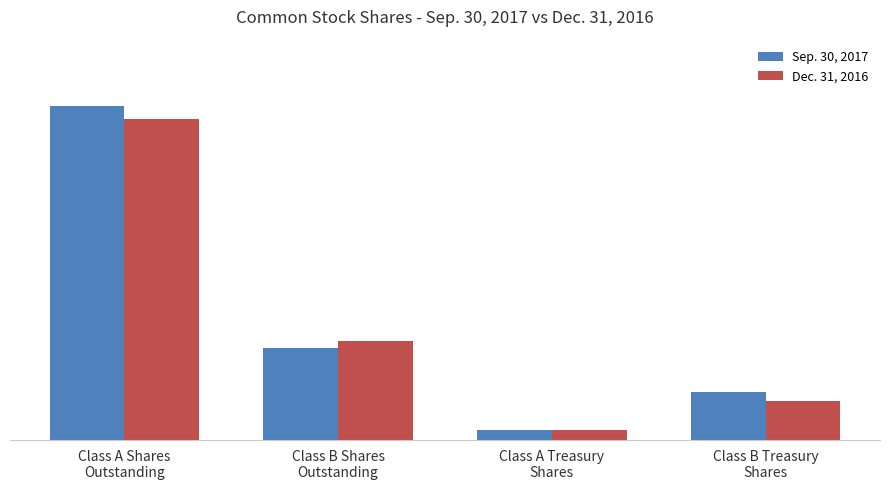

Reading left to right, list all the values displayed in this chart.

Sep. 30, 2017: 31183787	8606623	934171	4487985
Dec. 31, 2016: 30007088	9245447	934171	3650491